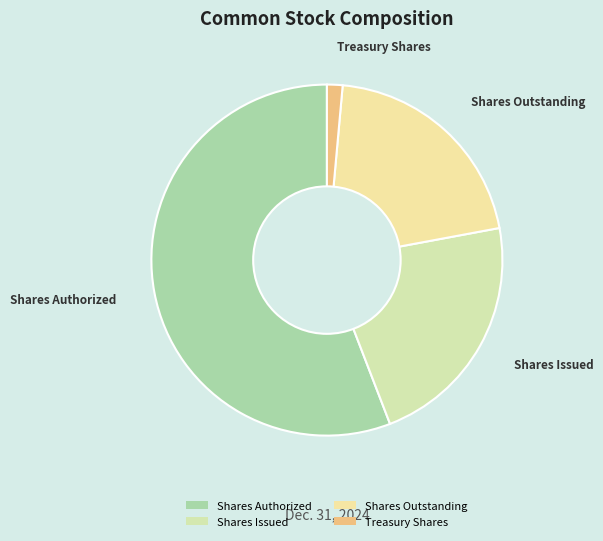

Does Shares Authorized account for over 50% of the chart?

Yes